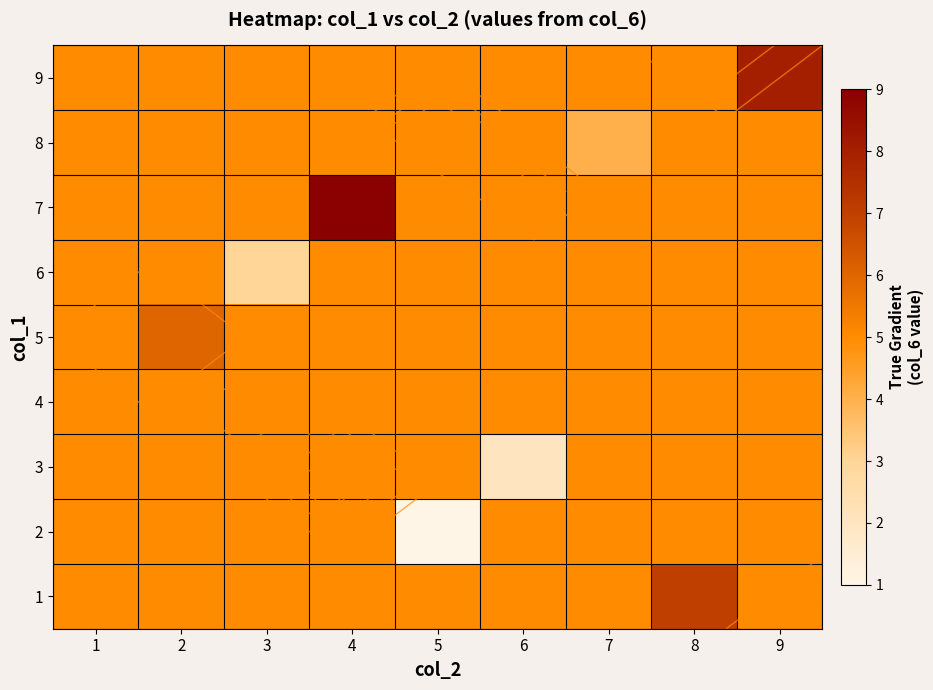

At 7, list the series in order from largest to smallest.

9, 7, 6, 5, 4, 3, 2, 1, 8